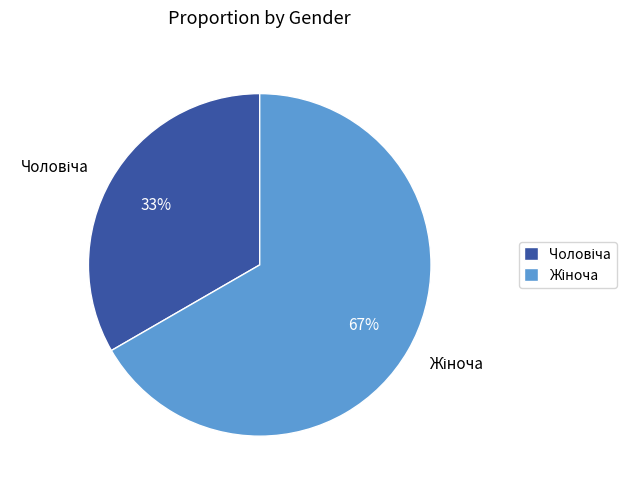

To the nearest percent, what is the average slice percentage?

50%